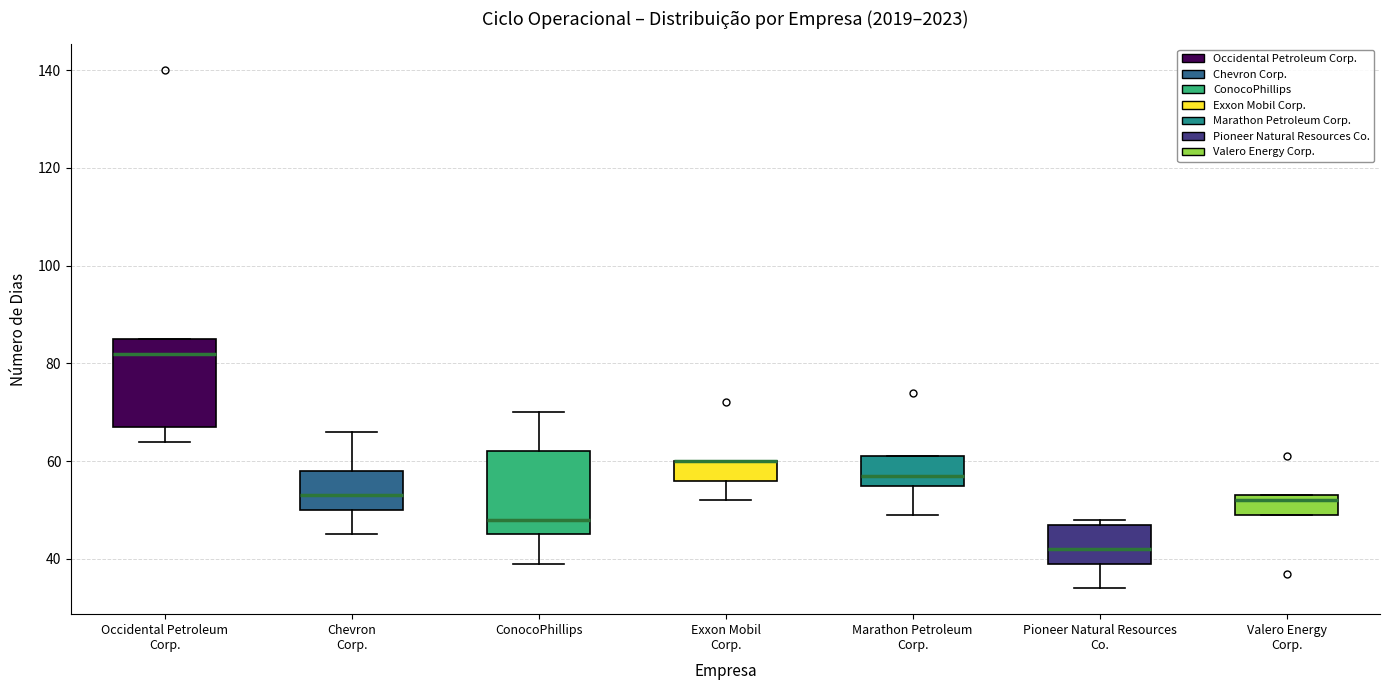

Reading left to right, read every box against the y-axis: the position of its median line, the range the box covers, and the ends of its whiskers. The values are not printed on the chart, so give them approximately, as read against the axis.

Occidental Petroleum Corp.: median 82, box 68 to 86, whiskers 64 to 86
Chevron Corp.: median 54, box 50 to 58, whiskers 46 to 66
ConocoPhillips: median 48, box 46 to 62, whiskers 40 to 70
Exxon Mobil Corp.: median 60 (drawn on the box's upper edge), box 56 to 60, whiskers 52 to 60
Marathon Petroleum Corp.: median 58, box 56 to 62, whiskers 50 to 62
Pioneer Natural Resources Co.: median 42, box 40 to 48, whiskers 34 to 48 (just above the box's upper edge)
Valero Energy Corp.: median 52, box 50 to 54, whiskers 50 to 54